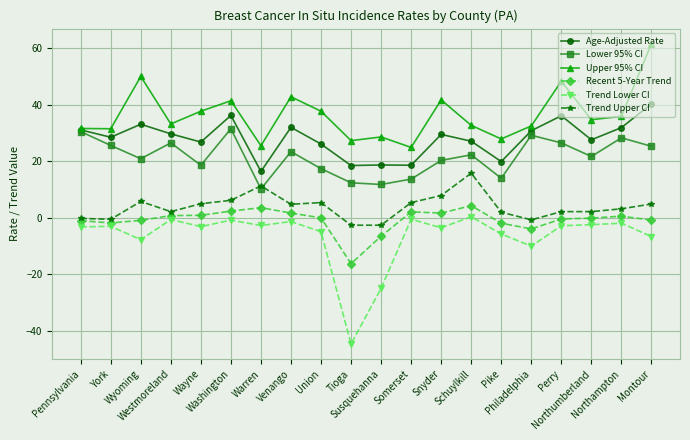

How many values in Trend Lower CI are above zero?

1